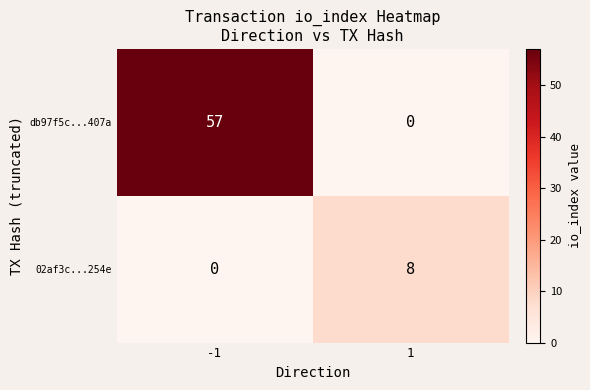

The value of 02af3c...254e at -1 is 3. True or false?

False